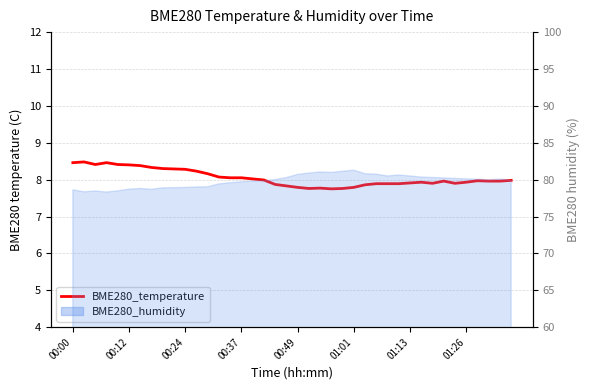

Reading right to left, extract all data points from this chart.

8.0	8.0	8.0	8.0	7.9	7.9	8.0	7.9	7.9	7.9	7.9	7.9	7.9	7.9	7.8	7.8	7.8	7.8	7.8	7.8	7.8	7.9	8.0	8.0	8.1	8.1	8.1	8.2	8.2	8.3	8.3	8.3	8.3	8.4	8.4	8.4	8.5	8.4	8.5	8.5